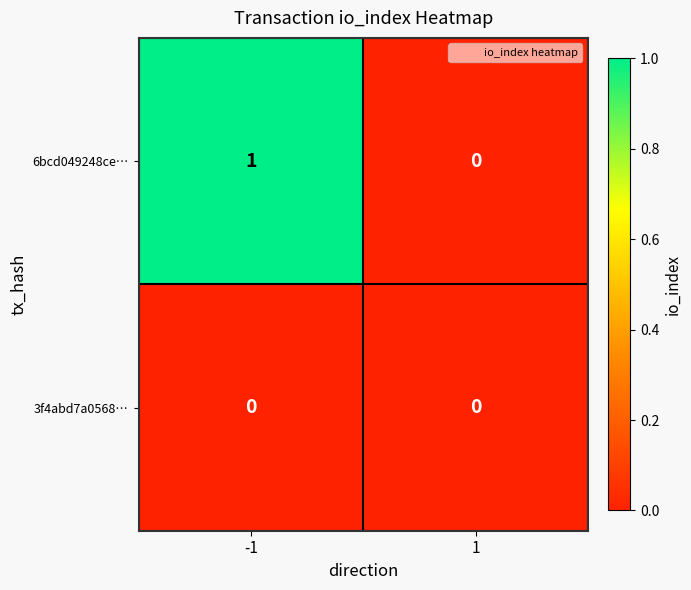

Reading left to right, list all the values displayed in this chart.

6bcd049248ce…: -1=1	1=0
3f4abd7a0568…: -1=0	1=0